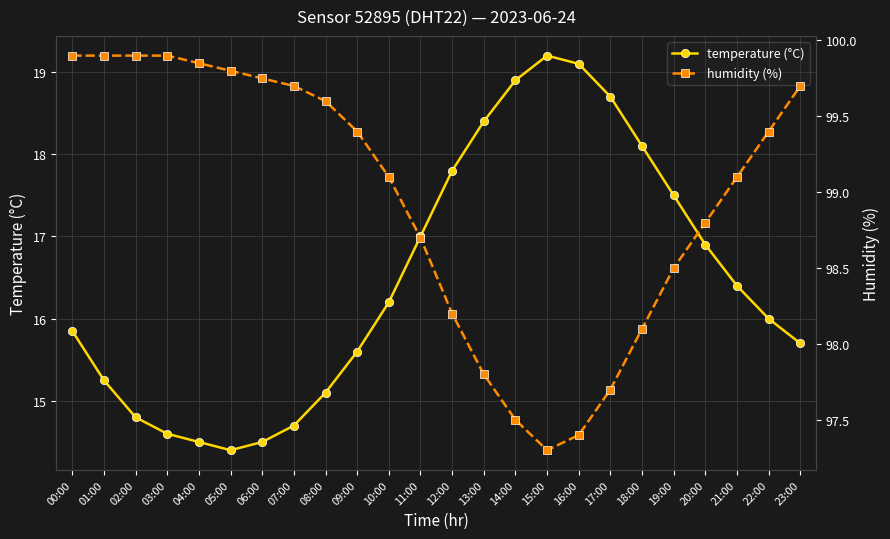

Which series has the largest total across all categories?

humidity (%)